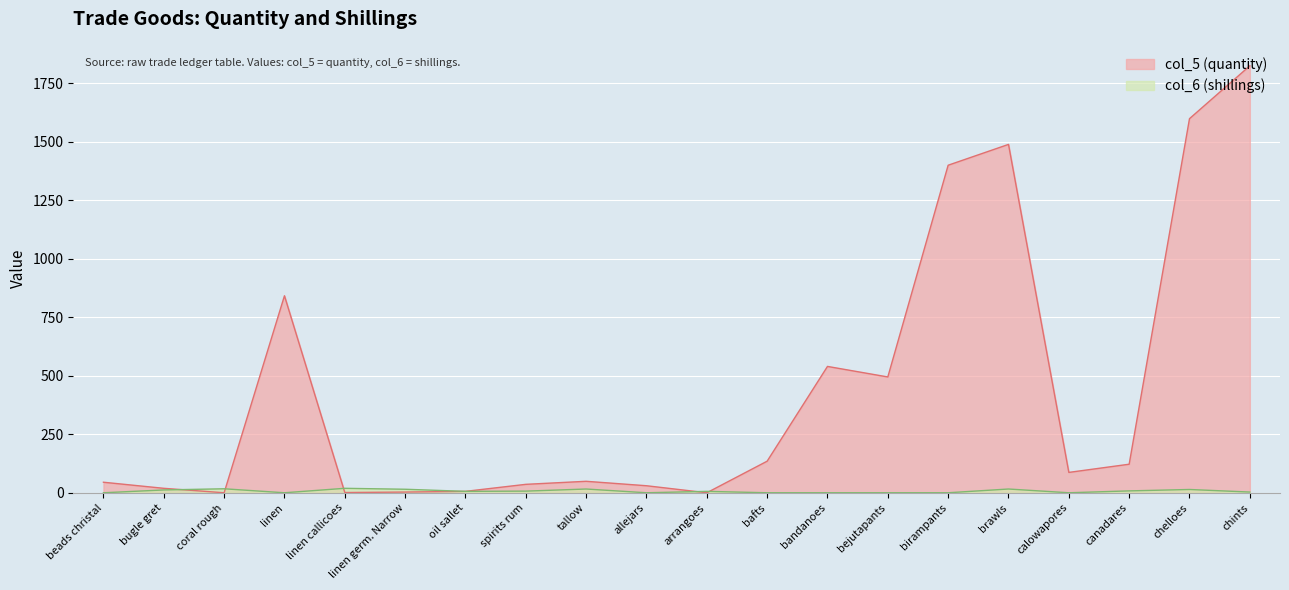

What is the maximum value shown in the chart?

1825